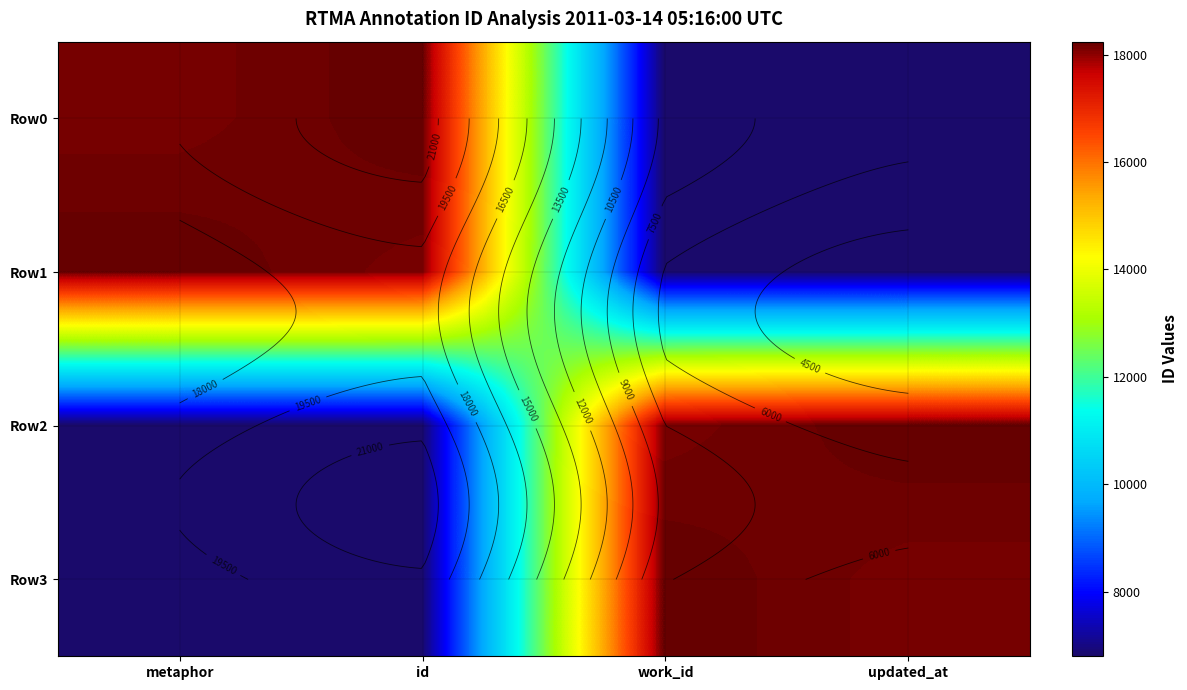

Where is Row0 nearest to the value 12519?

metaphor